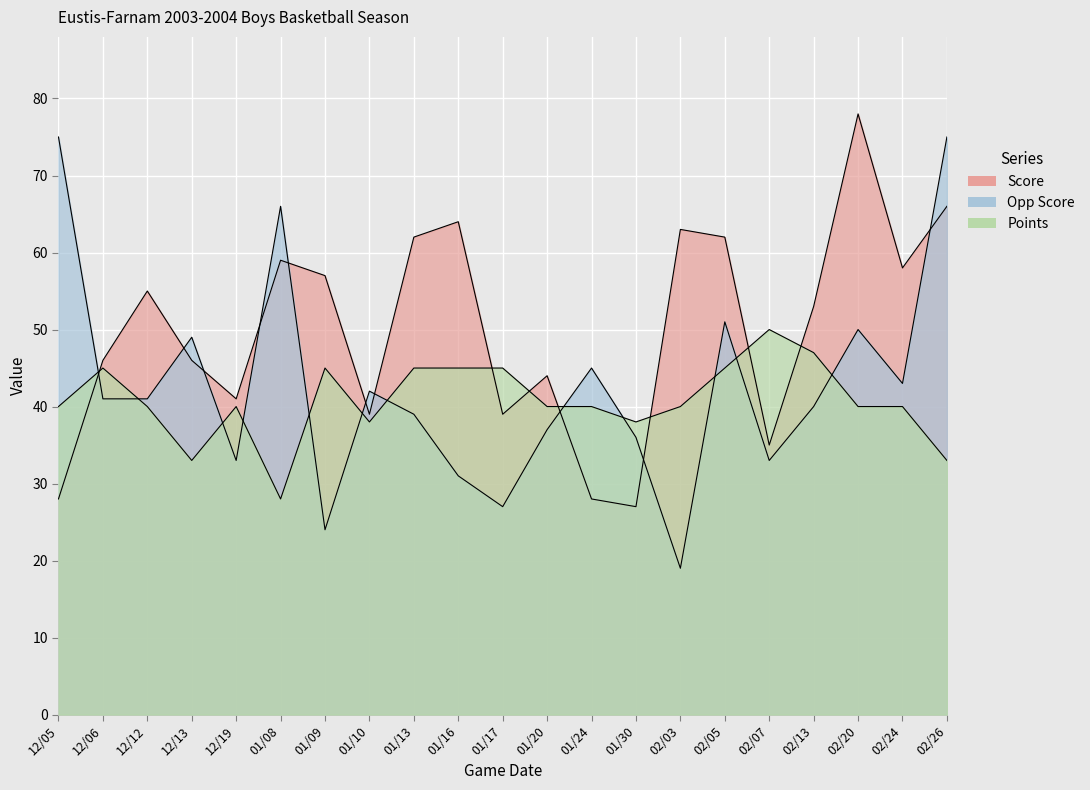

Between 01/30 and 01/16, which is larger?

01/16